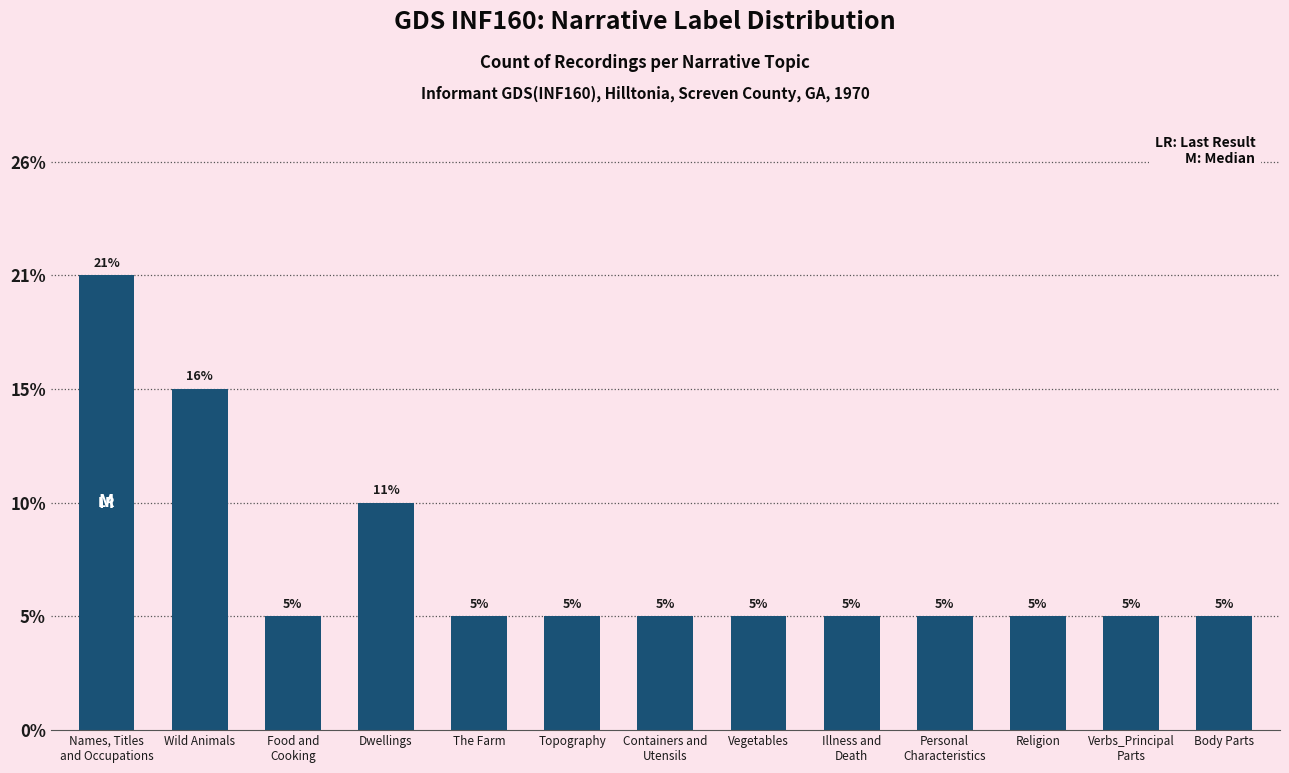

Does the chart contain any negative values?

No